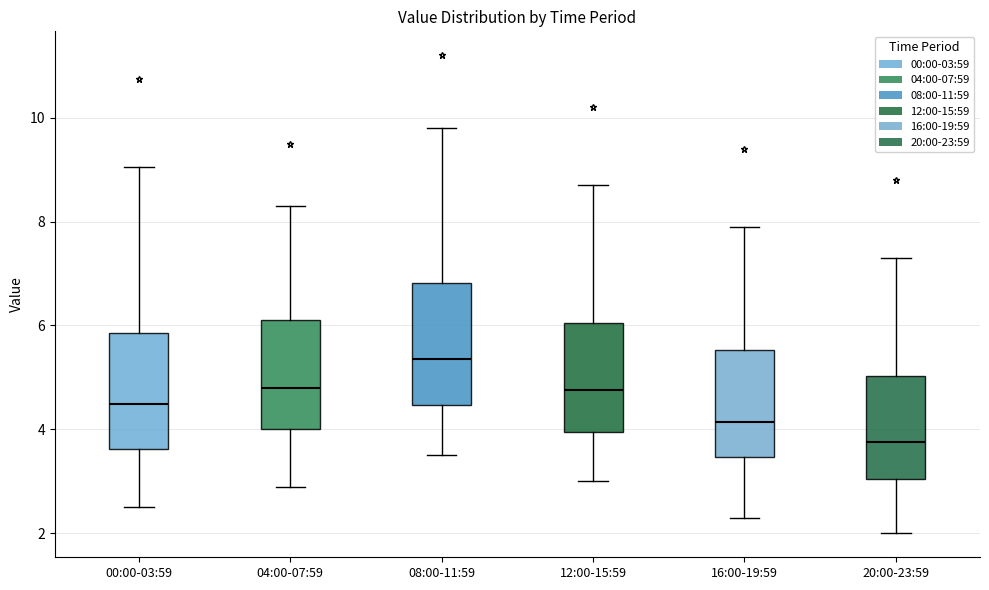

Where does the lower whisker of the box for 20:00-23:59 end on the y-axis? The values are not printed on the chart, so give them approximately, as read against the axis.

2.0